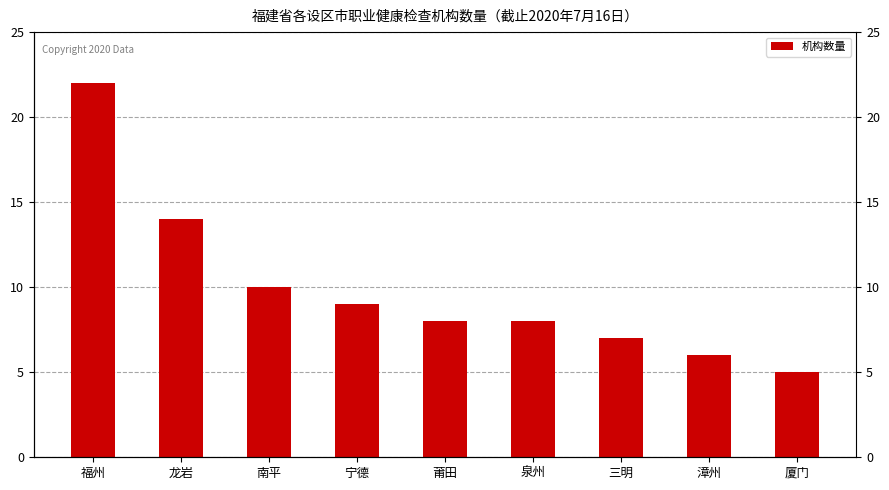

How many data points are above 8?

4